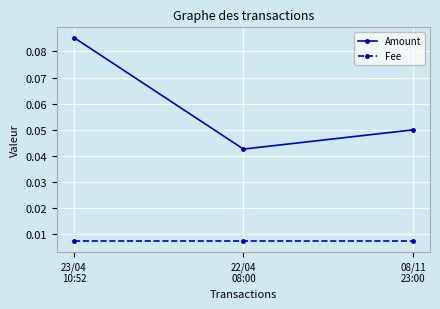

Which series has the largest range (max minus min)?

Amount